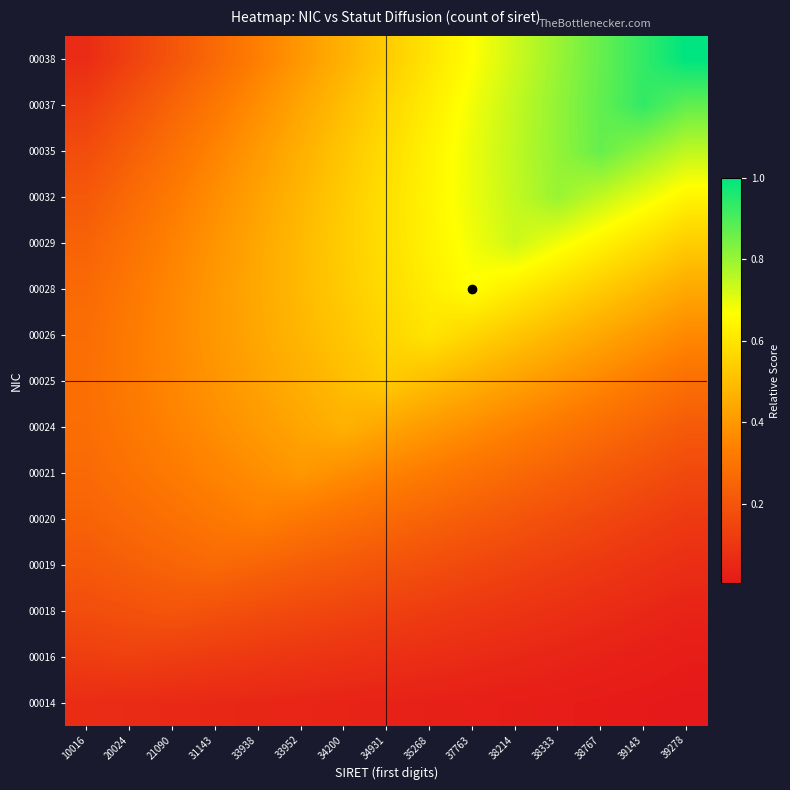

At which category is the sum across all series the highest?

38214